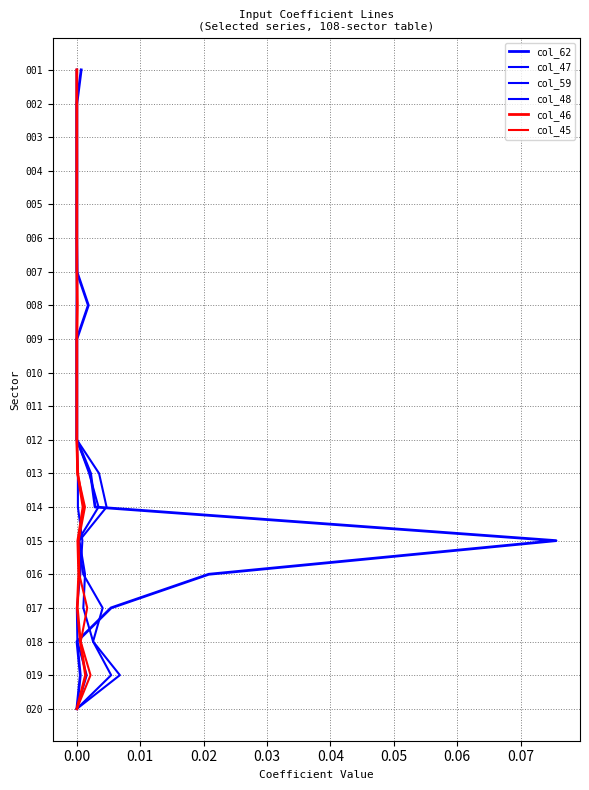

True or false: col_47 and col_62 cross at least once.

False